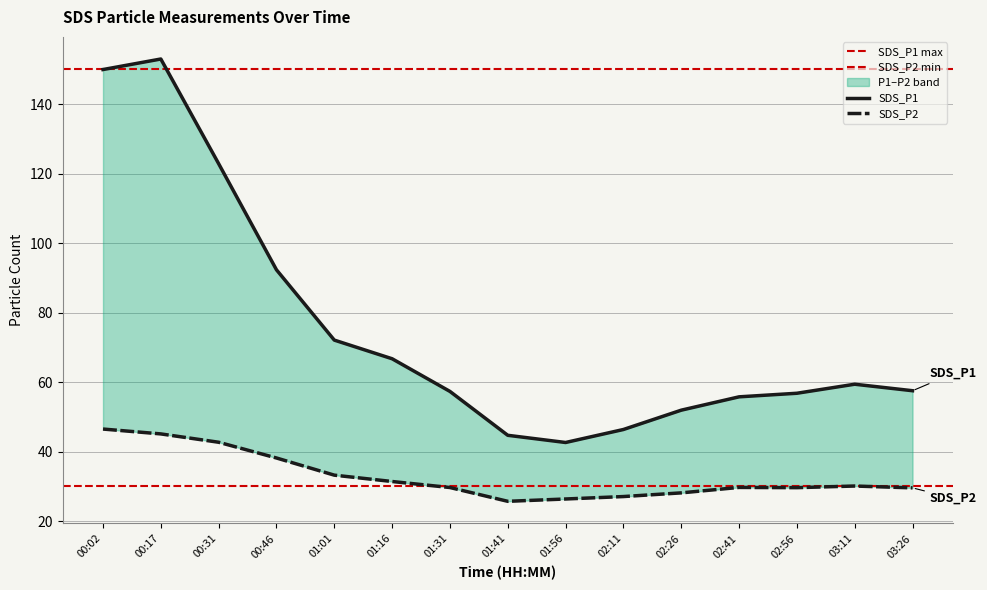

Reading left to right, what are all the values shown in this chart?

SDS_P1: 150.0	153.0	122.9	92.3	72.1	66.7	57.3	44.7	42.6	46.4	51.9	55.8	56.8	59.4	57.5
SDS_P2: 46.5	45.1	42.7	38.2	33.2	31.4	29.7	25.7	26.4	27.1	28.1	29.7	29.6	30.1	29.6